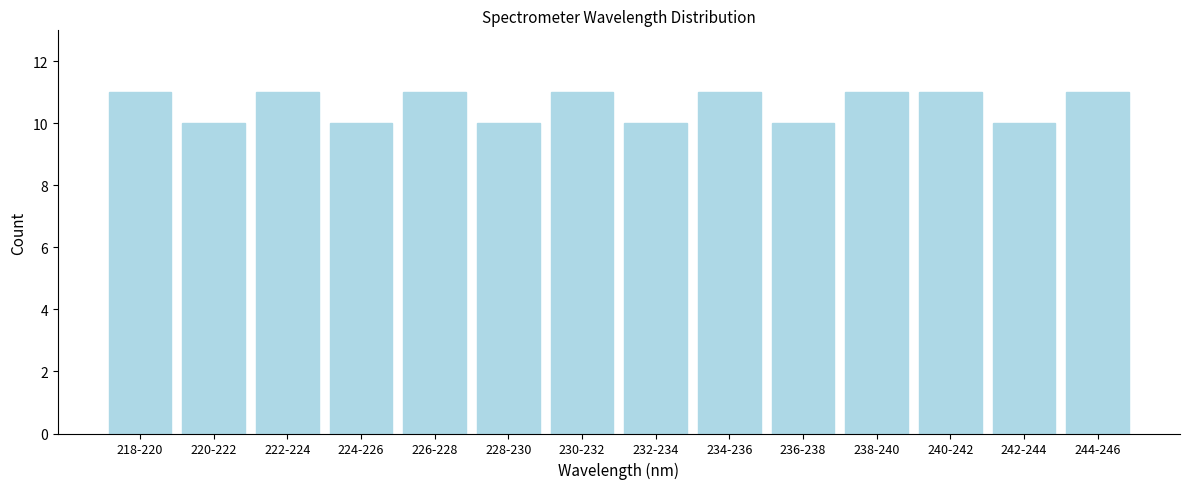

Reading left to right, extract all data points from this chart.

11	10	11	10	11	10	11	10	11	10	11	11	10	11